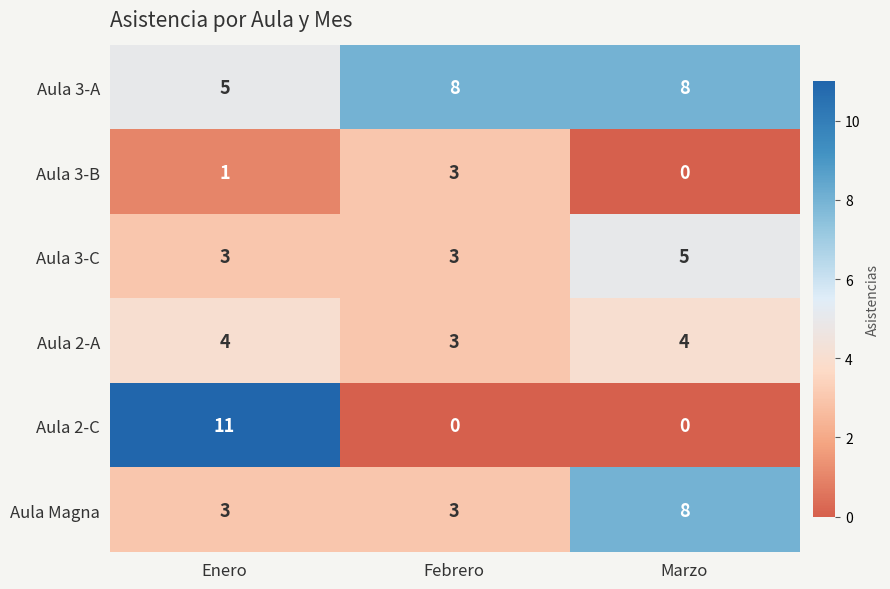

What is the sum of the Aula 3-A values at Febrero and Enero?

13